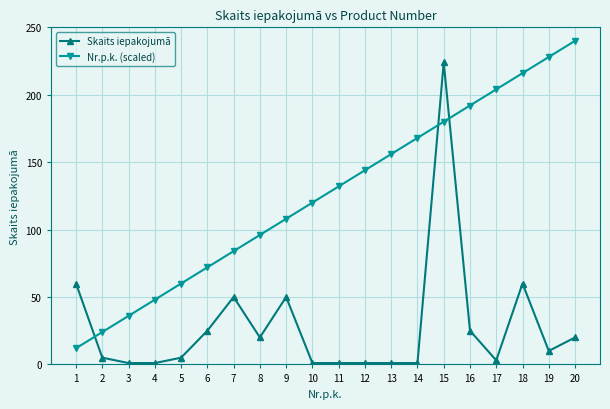

Between which two adjacent categories do Skaits iepakojumā and Nr.p.k. (scaled) first intersect?

1 and 2